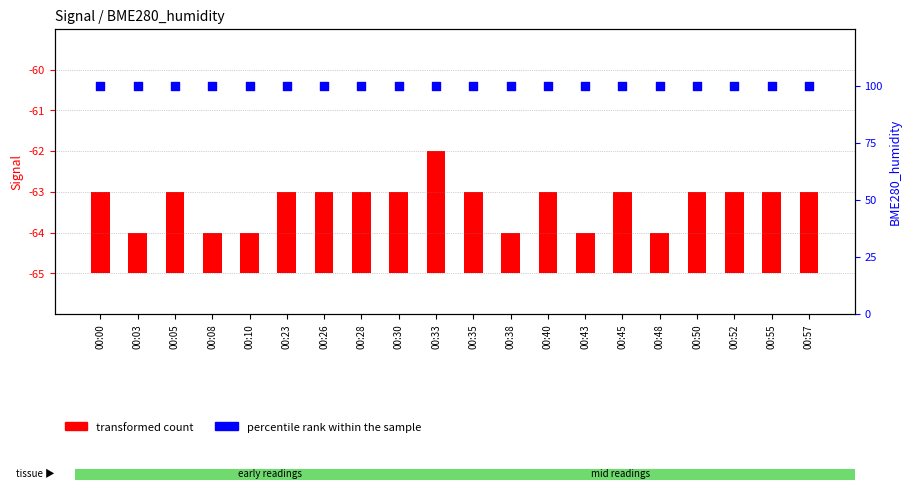

Is the value of transformed count at 00:57 greater than the value of percentile rank within the sample at 00:52?

No